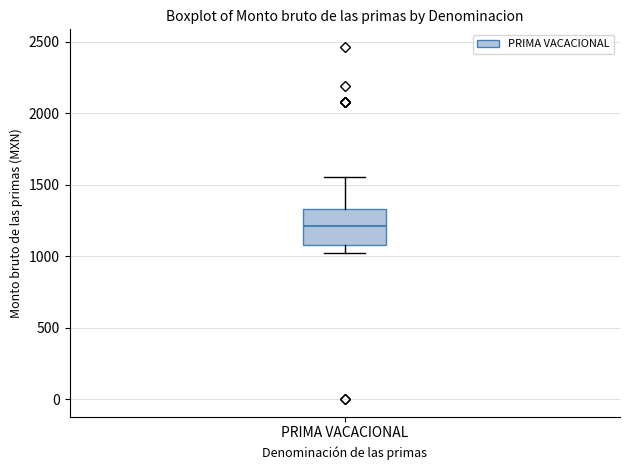

Read this box plot against the y-axis: the position of the median line, the range covered by the box, and the ends of both whiskers. The values are not printed on the chart, so give them approximately, as read against the axis.

median 1200, box 1100 to 1350, whiskers 1000 to 1550